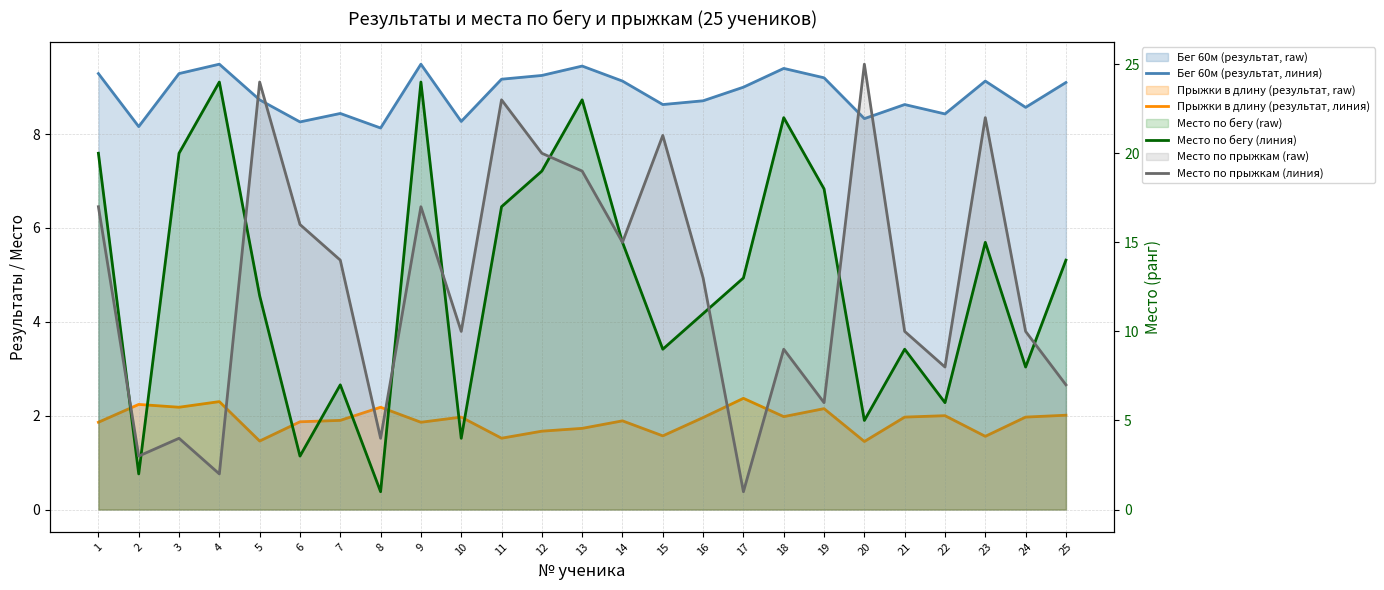

Which series changed the most between 5 and 17?

Место по прыжкам (линия)